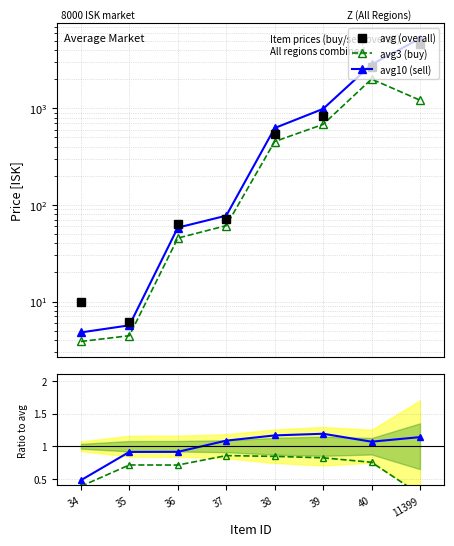

What is the total value across all series at 11399?

11126.4